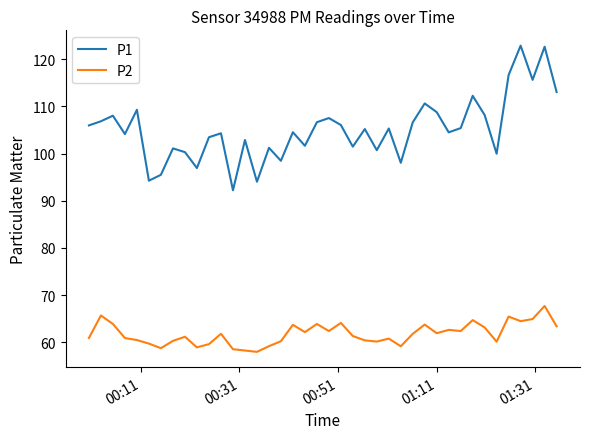

In P1, how many points are higher than both neighbors (excluding endpoints)?

14